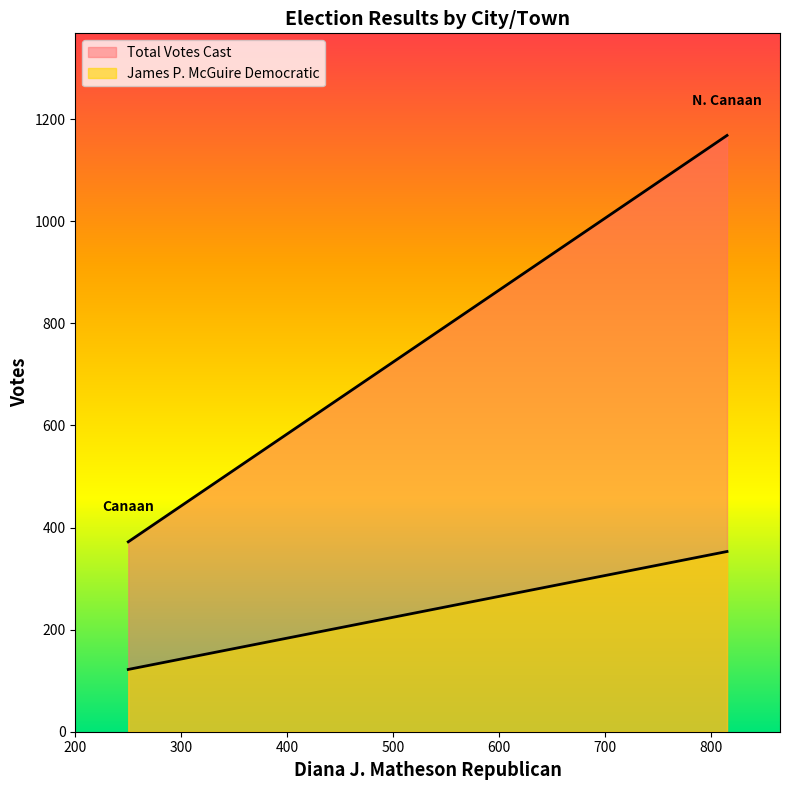

Reading left to right, extract all data points from this chart.

James P. McGuire Democratic: Canaan=122	N. Canaan=353
Total Votes Cast: Canaan=372	N. Canaan=1168